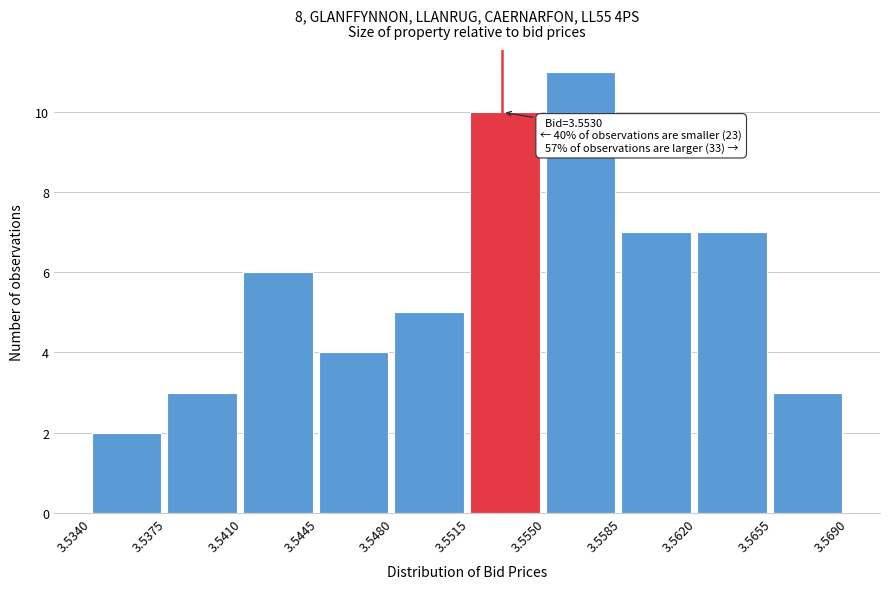

Over which range of the x-axis is the bar tallest?

3.5550 to 3.5585